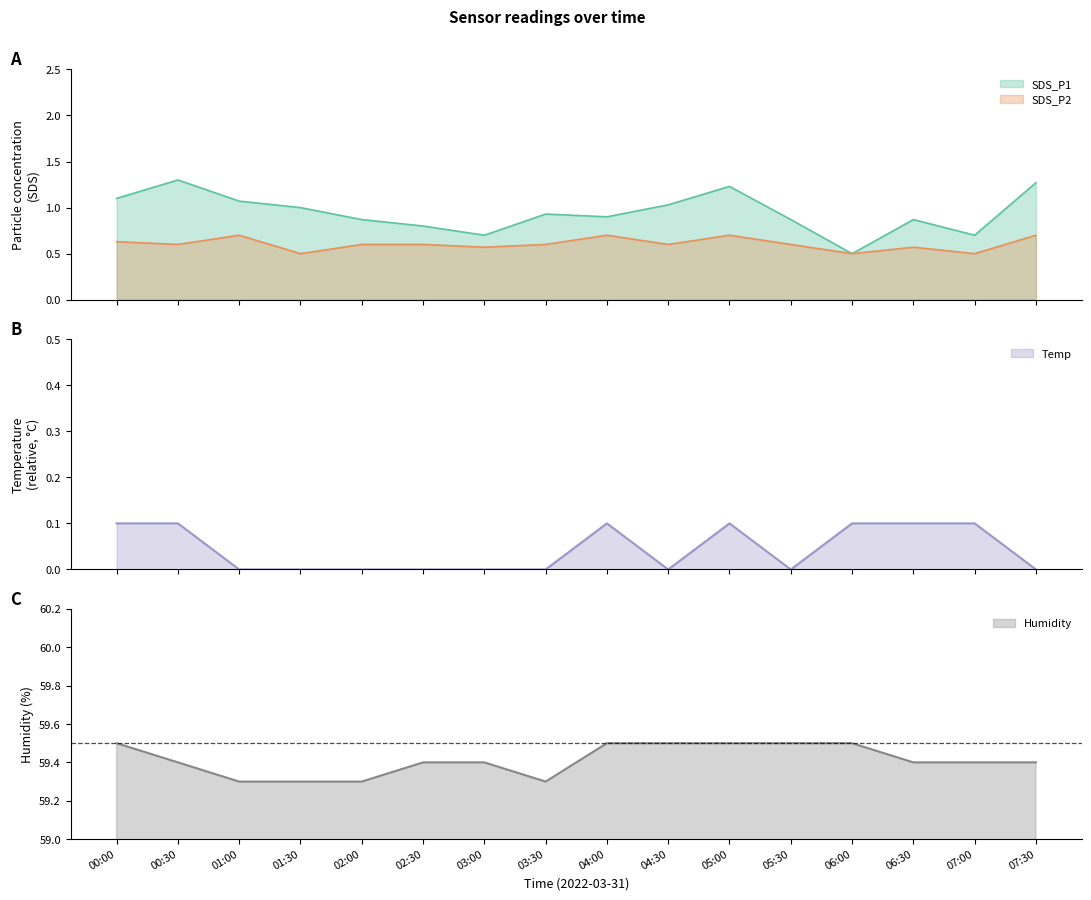

What are all the series names shown in the legend?

SDS_P1, SDS_P2, Temp, Humidity